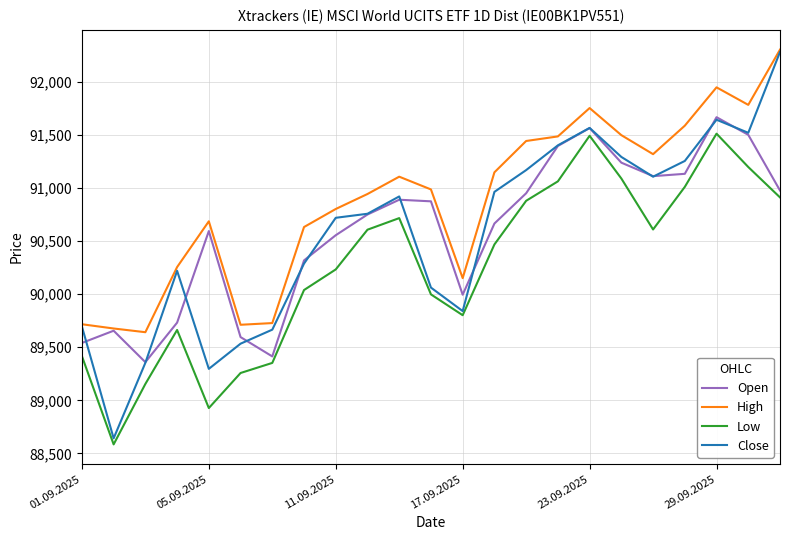

What is the greatest value displayed?

92301